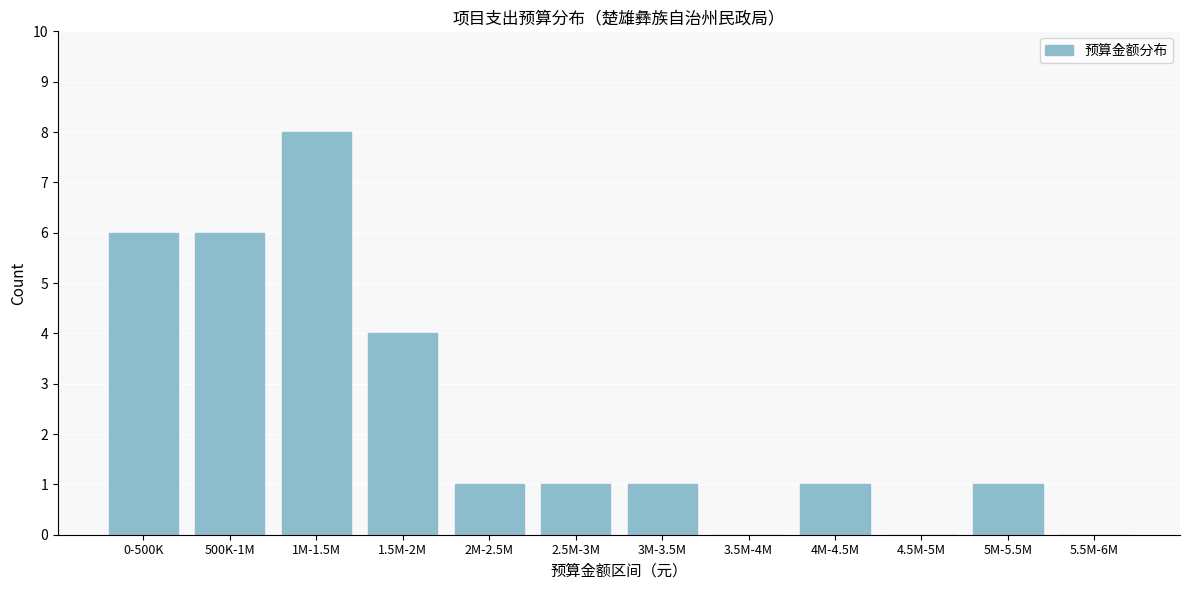

Reading left to right, extract all data points from this chart.

0-500K=6	500K-1M=6	1M-1.5M=8	1.5M-2M=4	2M-2.5M=1	2.5M-3M=1	3M-3.5M=1	3.5M-4M=0	4M-4.5M=1	4.5M-5M=0	5M-5.5M=1	5.5M-6M=0